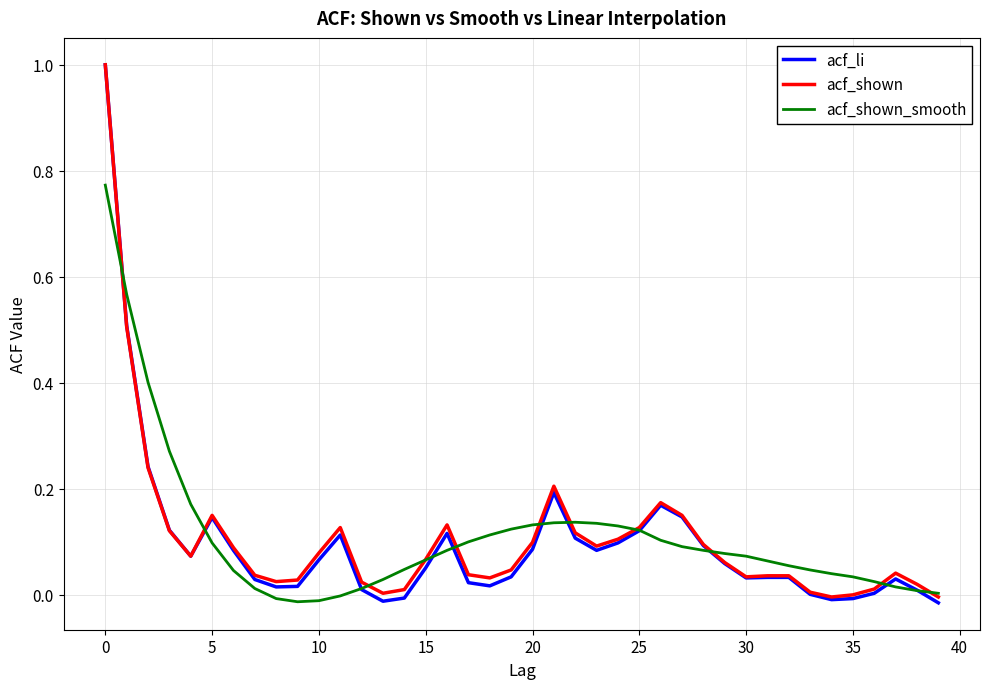

Which series has the widest spread of values?

acf_li